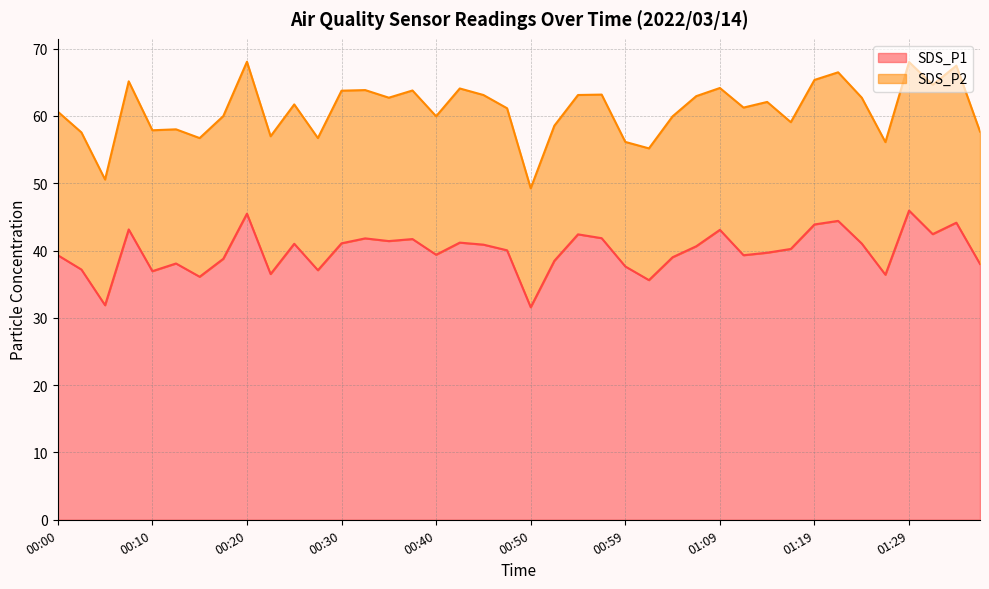

What is the minimum value shown in the chart?

31.6